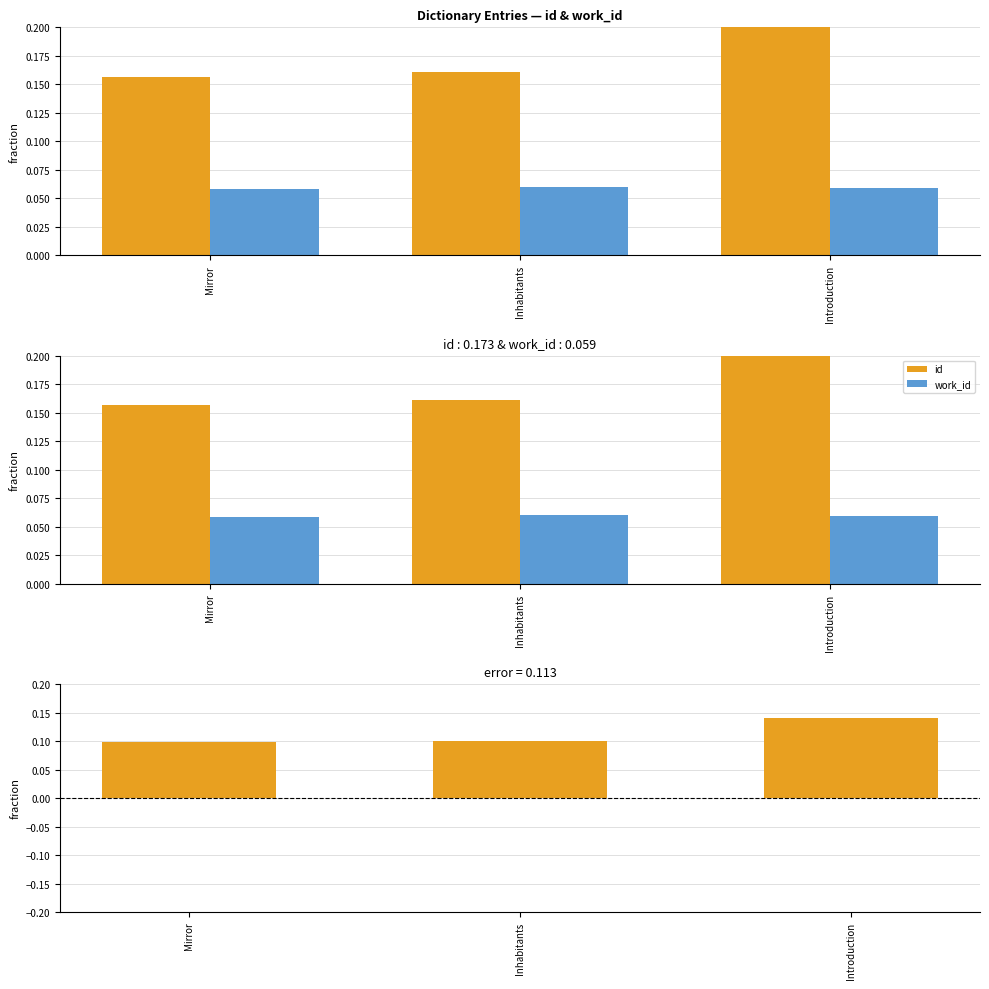

Is it true that id equals 0.3 at Introduction?

False